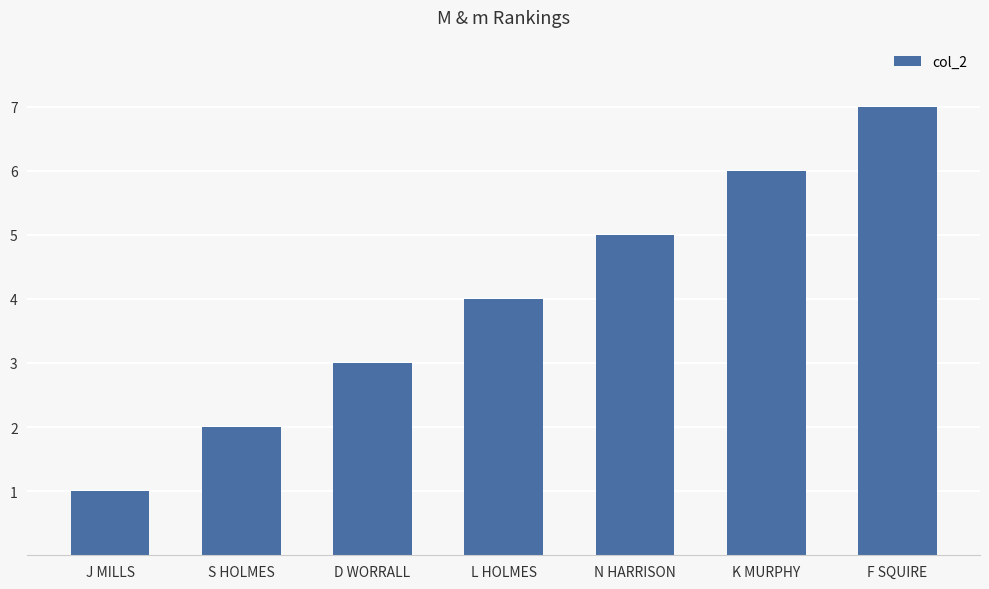

Rank the categories by value from lowest to highest.

J MILLS, S HOLMES, D WORRALL, L HOLMES, N HARRISON, K MURPHY, F SQUIRE